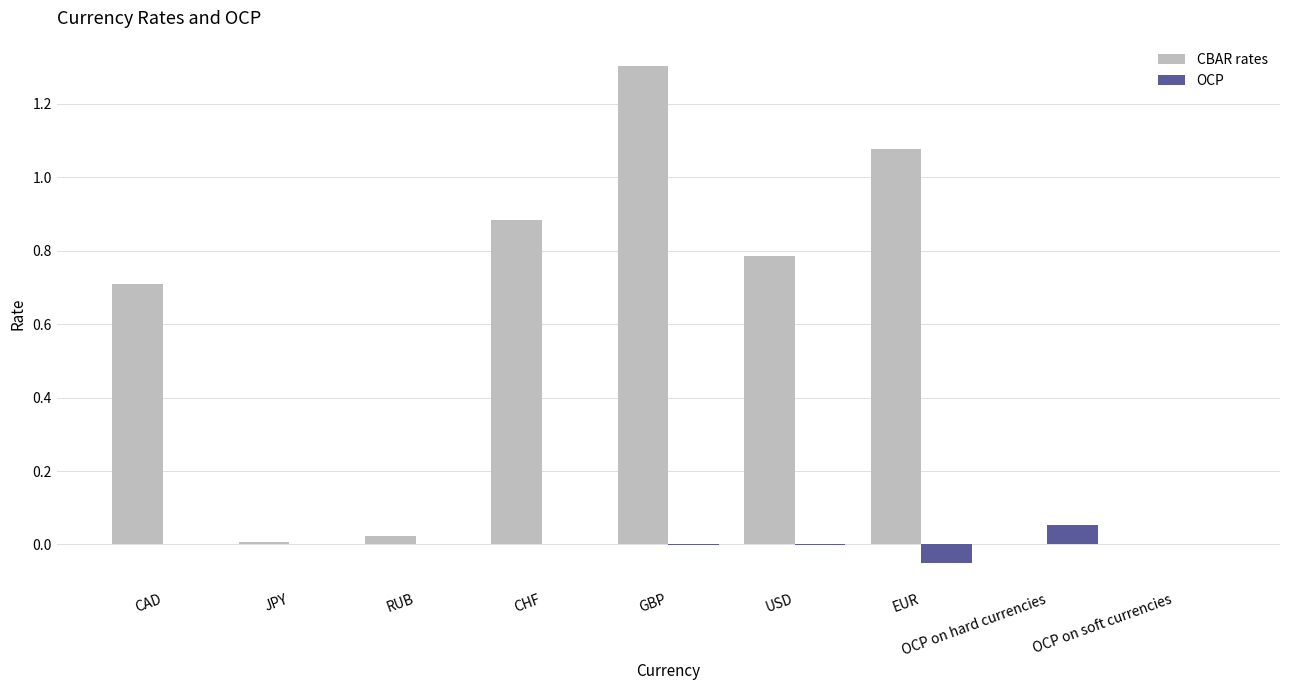

Is it true that CBAR rates equals 0.0 at OCP on hard currencies?

True